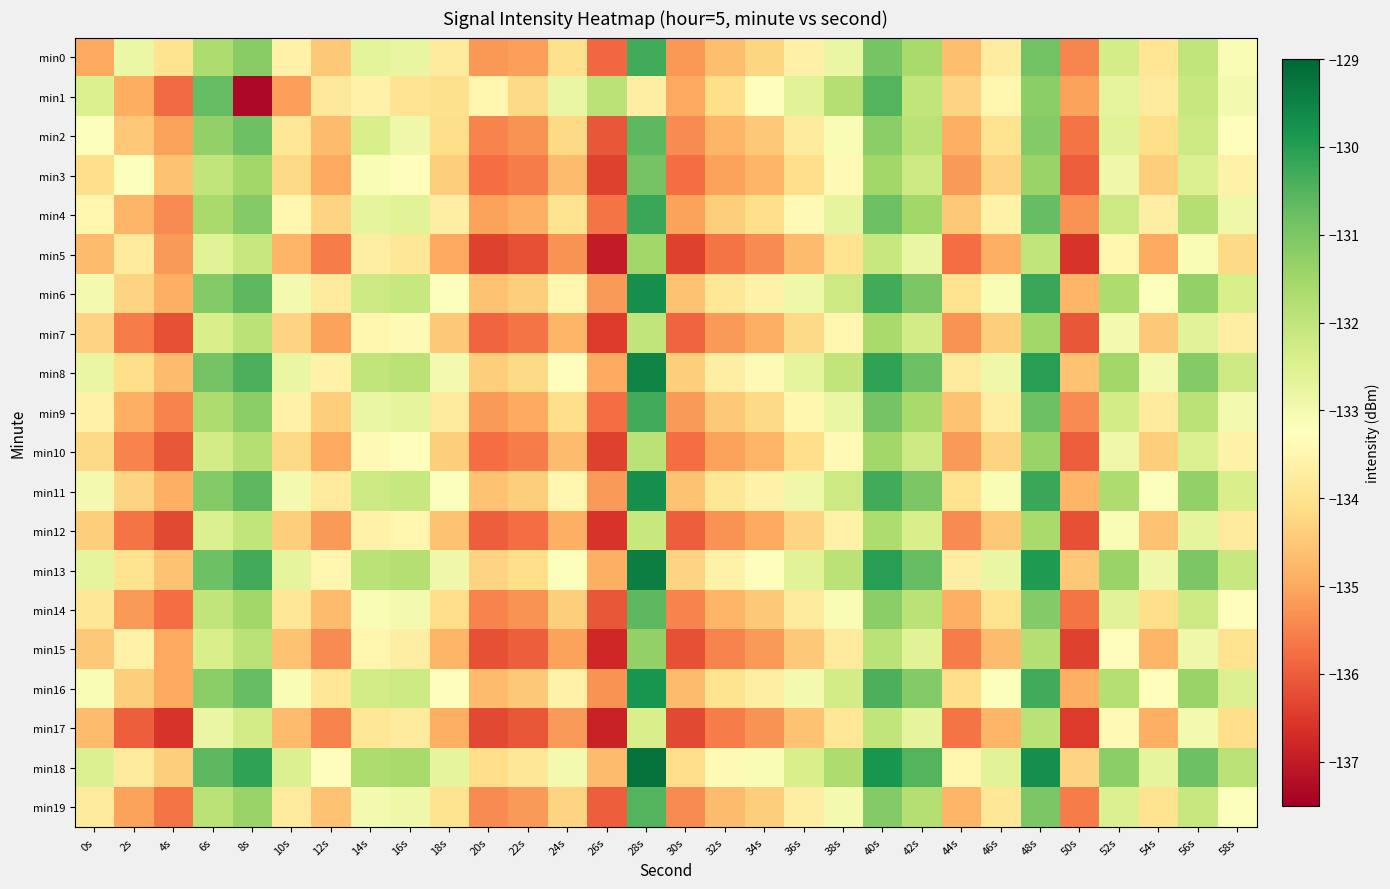

How many series are shown in this chart?

20